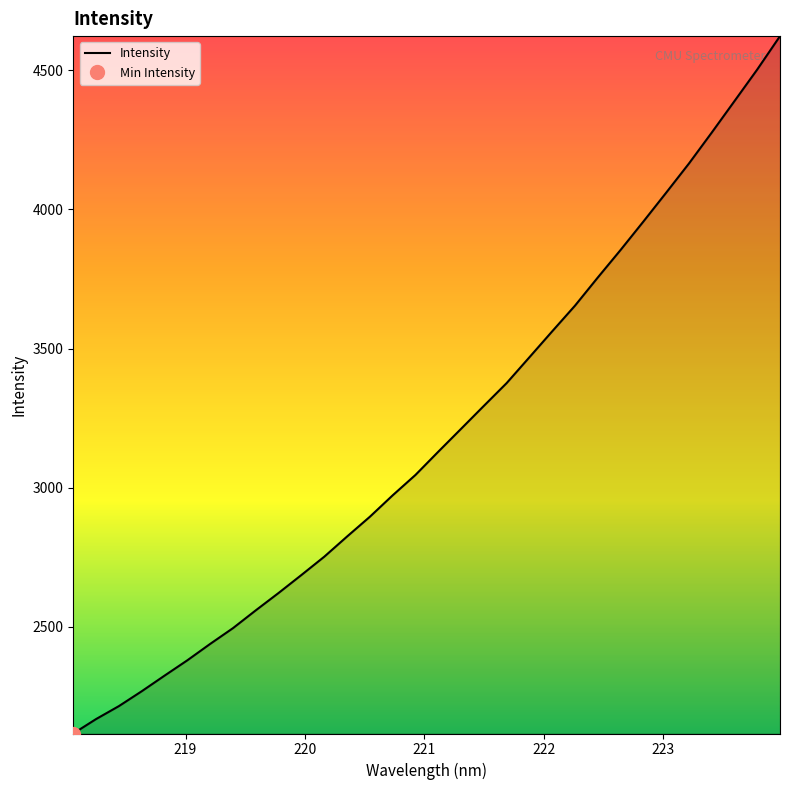

What is the lowest value of the Intensity series?

2116.7